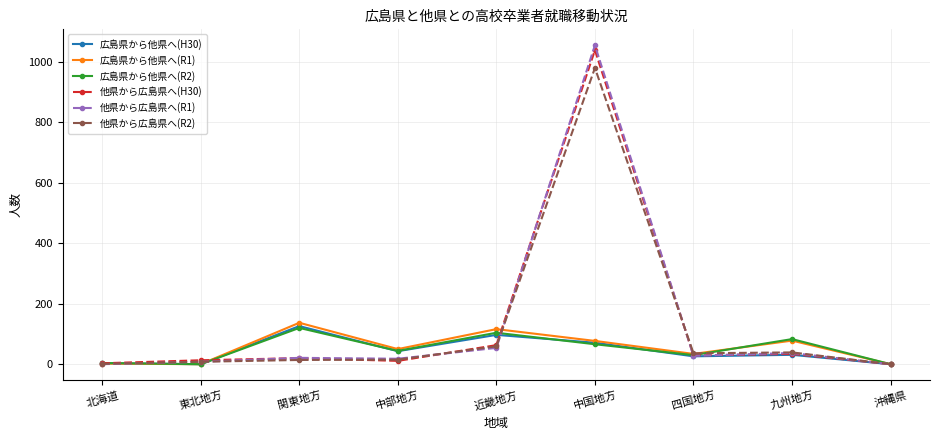

Which category has the highest value in the 他県から広島県へ(R2) series?

中国地方